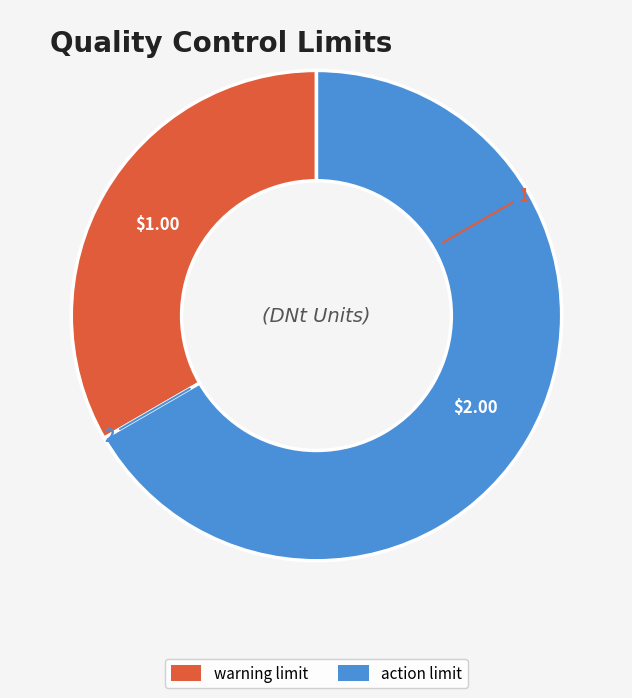

Which category has the smallest portion of the pie?

warning limit